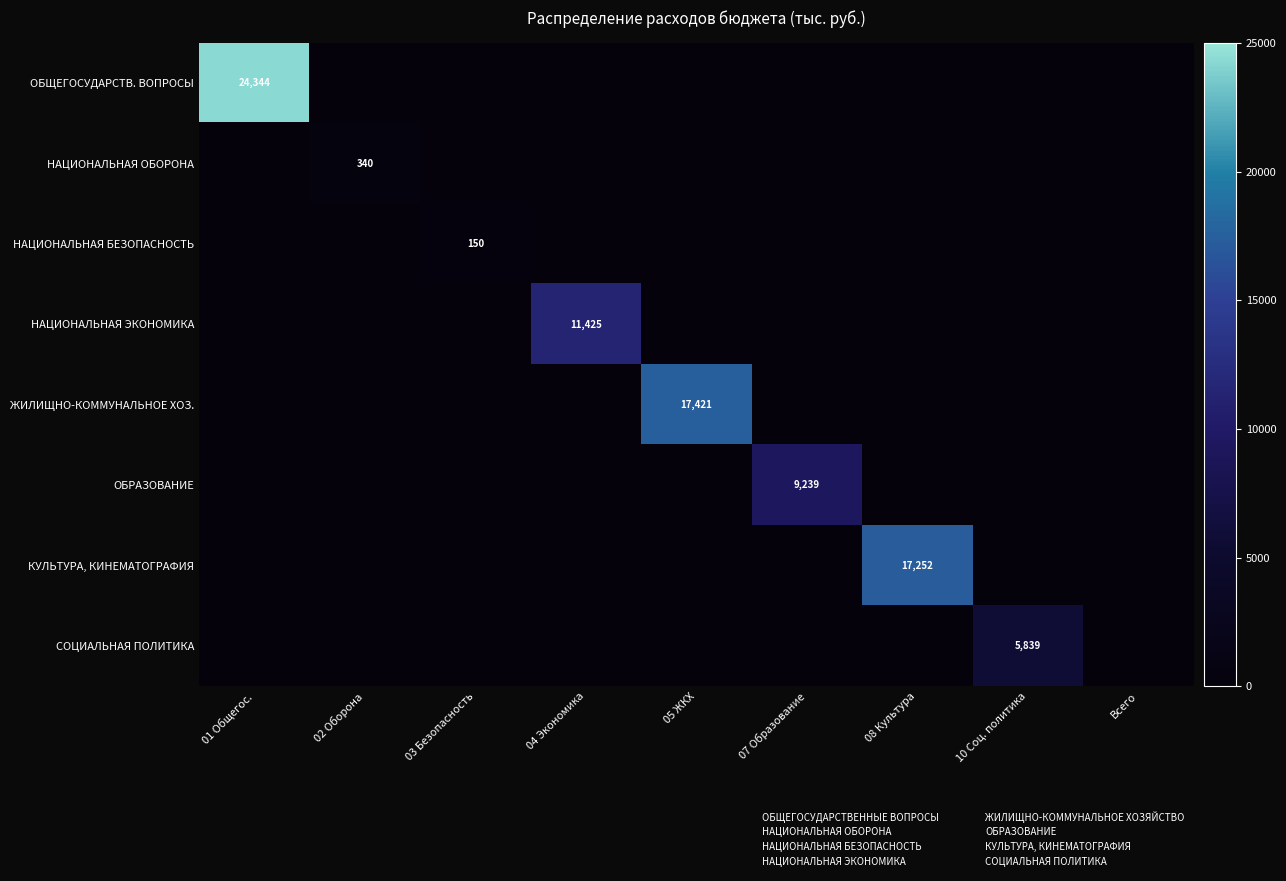

What is the total value across all series at 05 ЖКХ?

17421.0